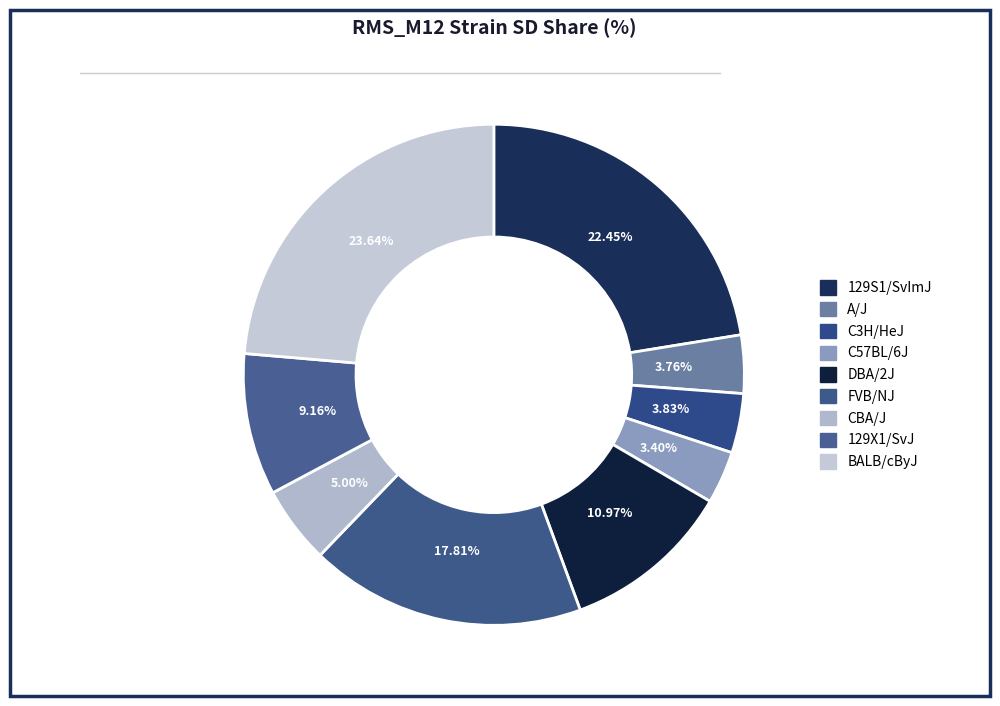

What percentage is the C3H/HeJ slice, to the nearest percent?

4%